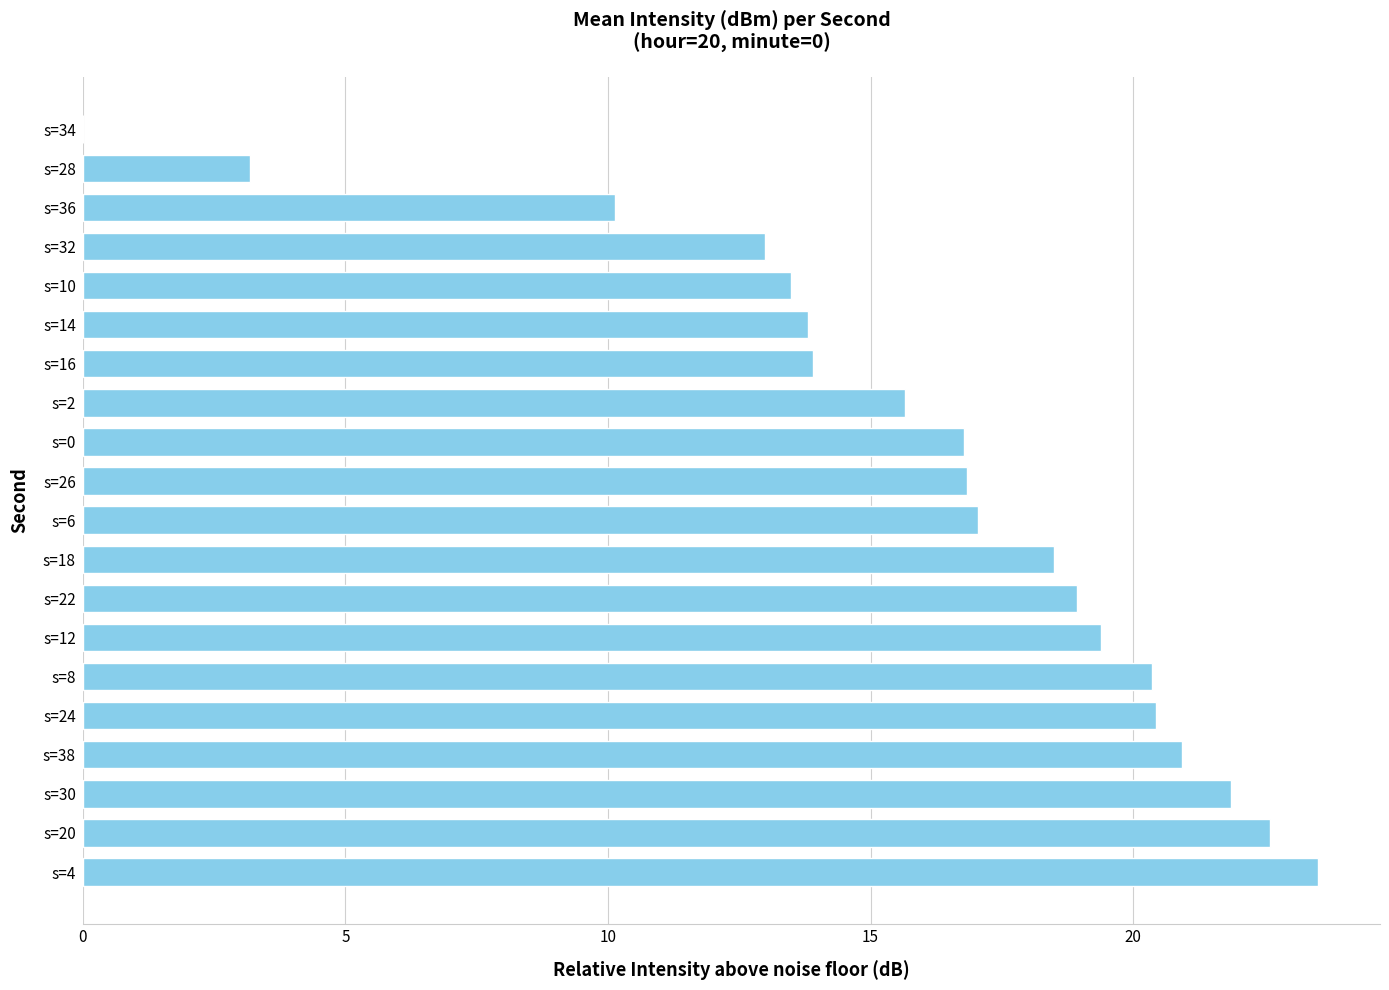

The value at s=20 is 22.6. True or false?

True